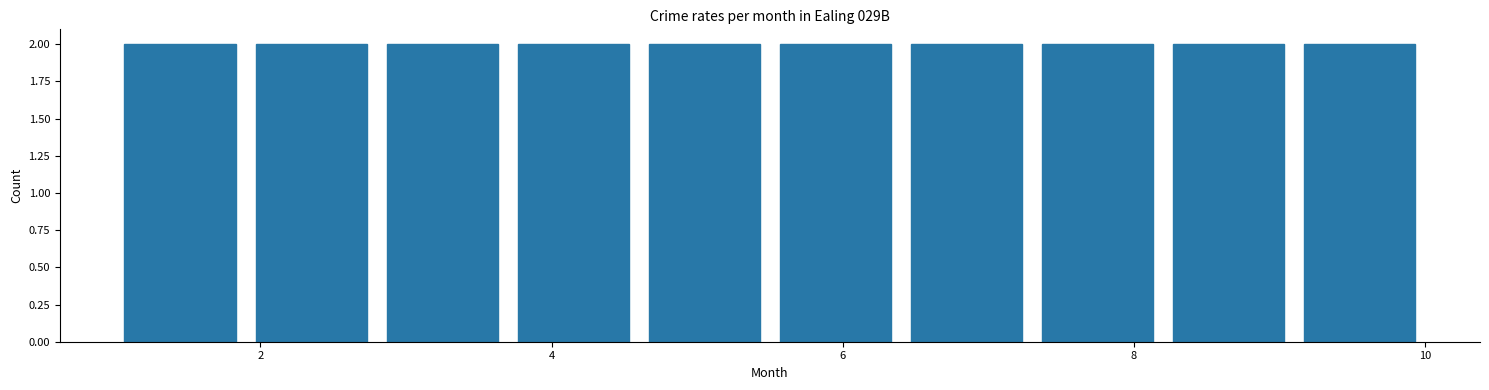

Reading left to right, list every bar in this chart as the range it spans on the x-axis followed by its height. Neither the bar edges nor the heights are printed on the chart, so give them approximately, as read against the axes.

1.0 to 1.9: 2
1.9 to 2.8: 2
2.8 to 3.7: 2
3.7 to 4.6: 2
4.6 to 5.5: 2
5.5 to 6.4: 2
6.4 to 7.3: 2
7.3 to 8.2: 2
8.2 to 9.1: 2
9.1 to 10.0: 2